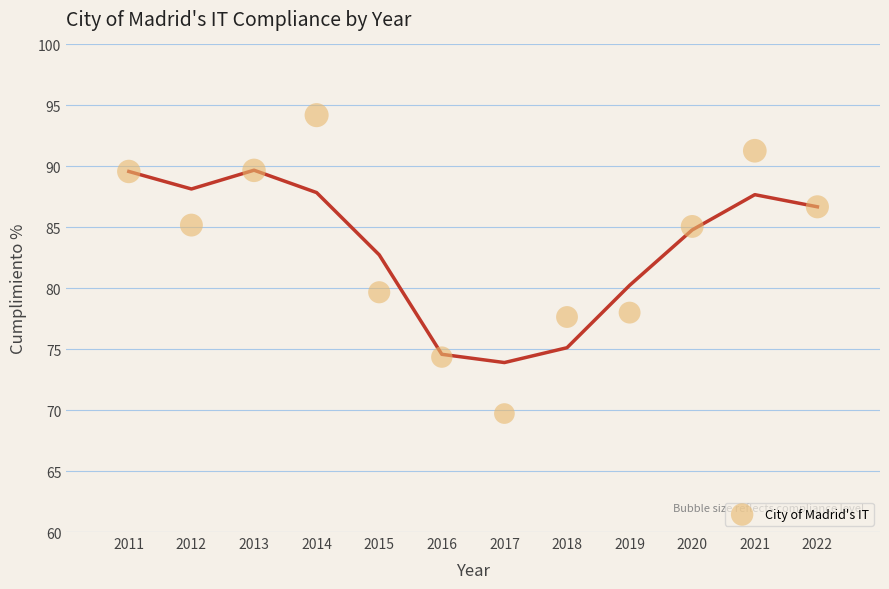

What is the range of Y values (max minus min)?

24.5